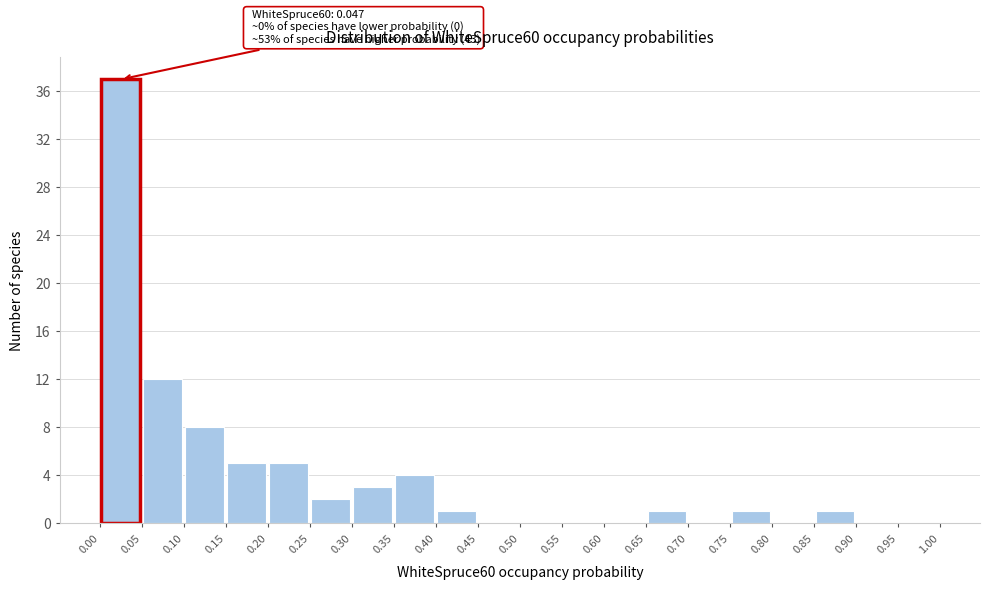

Which range on the x-axis has the tallest bar?

0.00 to 0.05